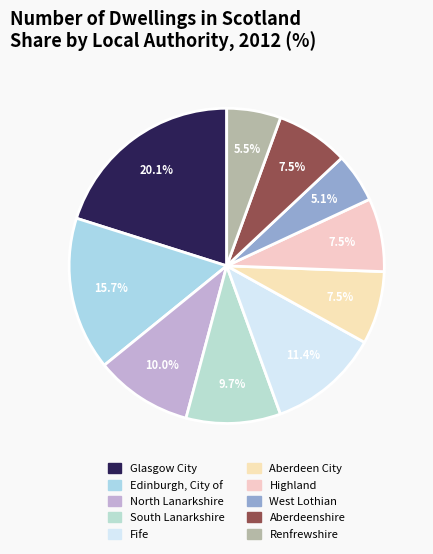

Is there any slice that represents more than half of the pie?

No